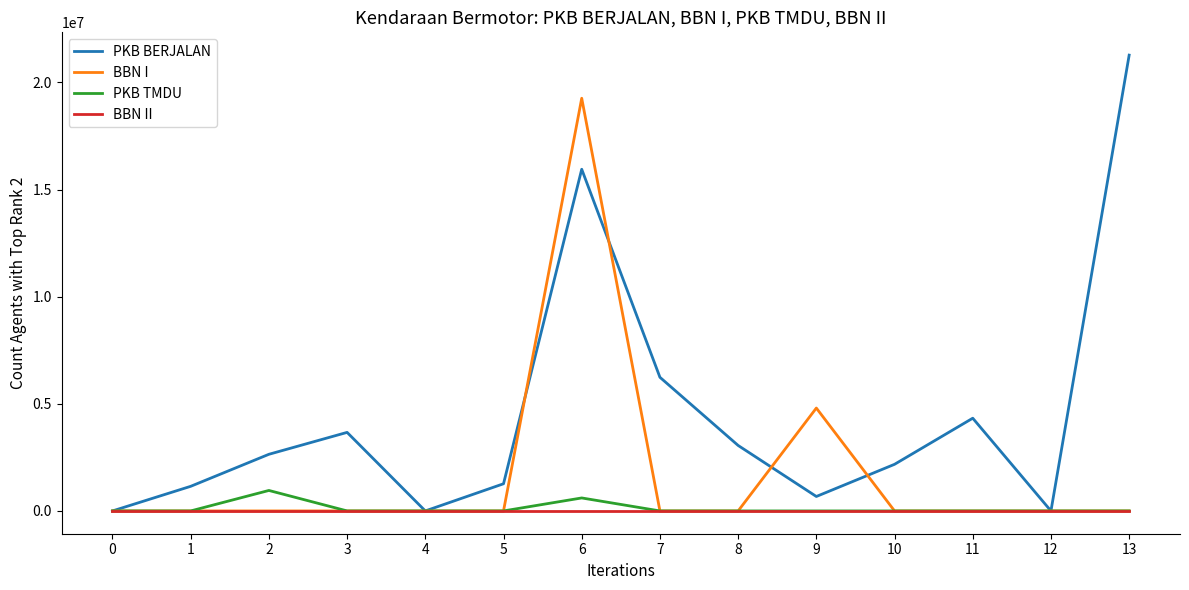

Which series has the widest spread of values?

PKB BERJALAN